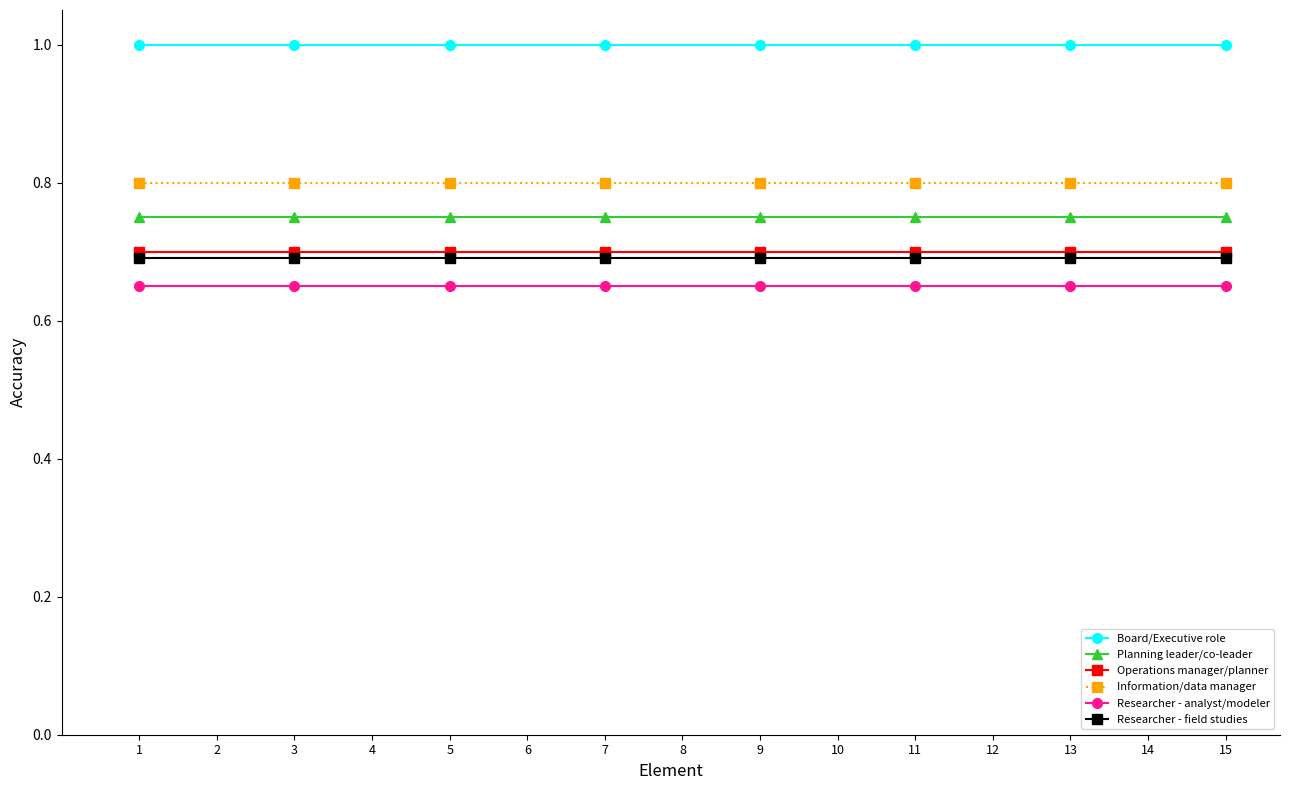

Is the value of Planning leader/co-leader at 5 greater than the value of Board/Executive role at 15?

No